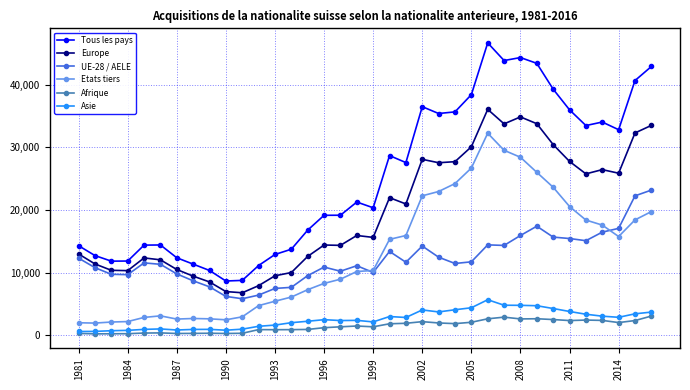

What are all the series names shown in the legend?

Tous les pays, Europe, UE-28 / AELE, Etats tiers, Afrique, Asie